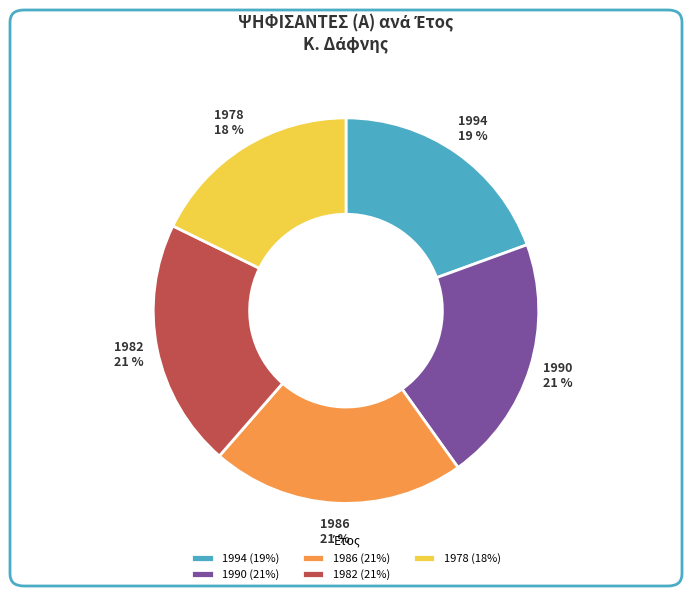

What is the ratio of the value at 1978 to the value at 1994?

0.9